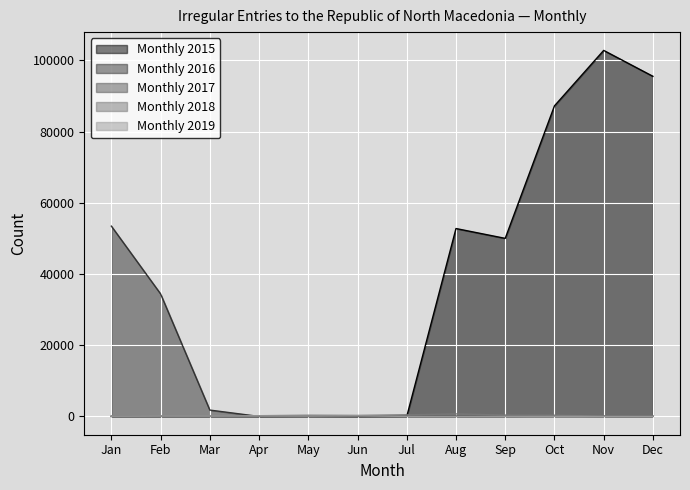

Which series has the largest total across all categories?

Monthly 2015